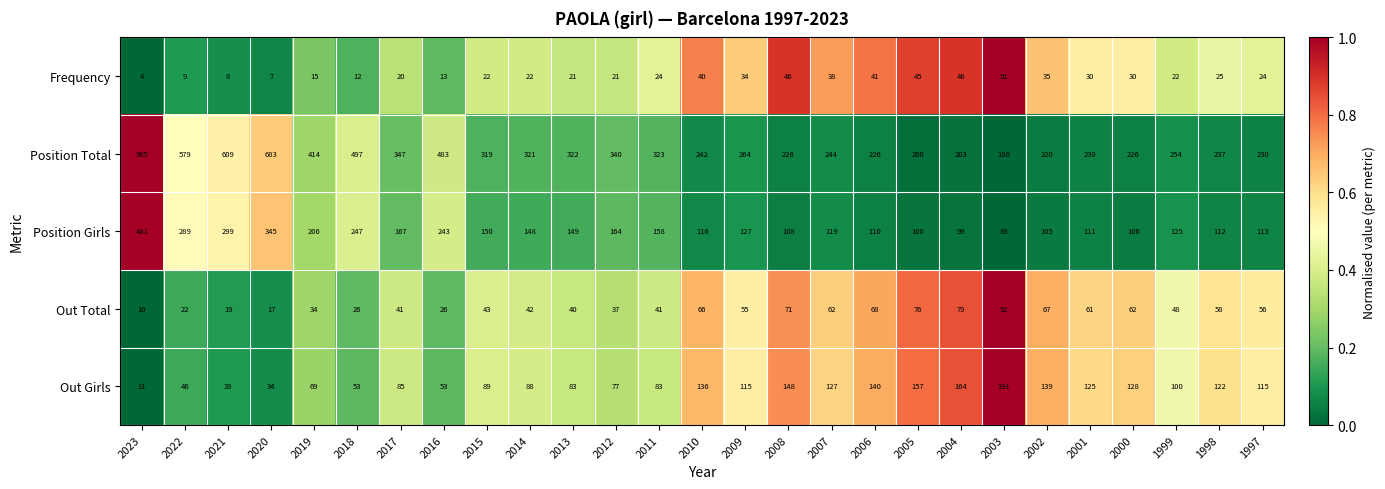

What is the total value across all series at 2022?

945